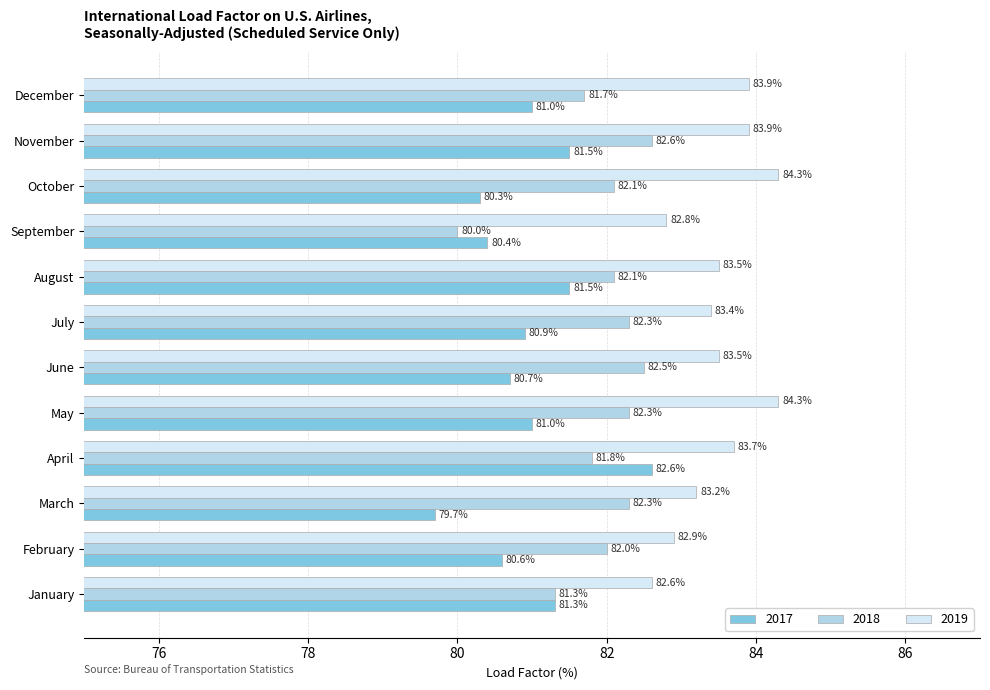

How many data points does each series have?

12